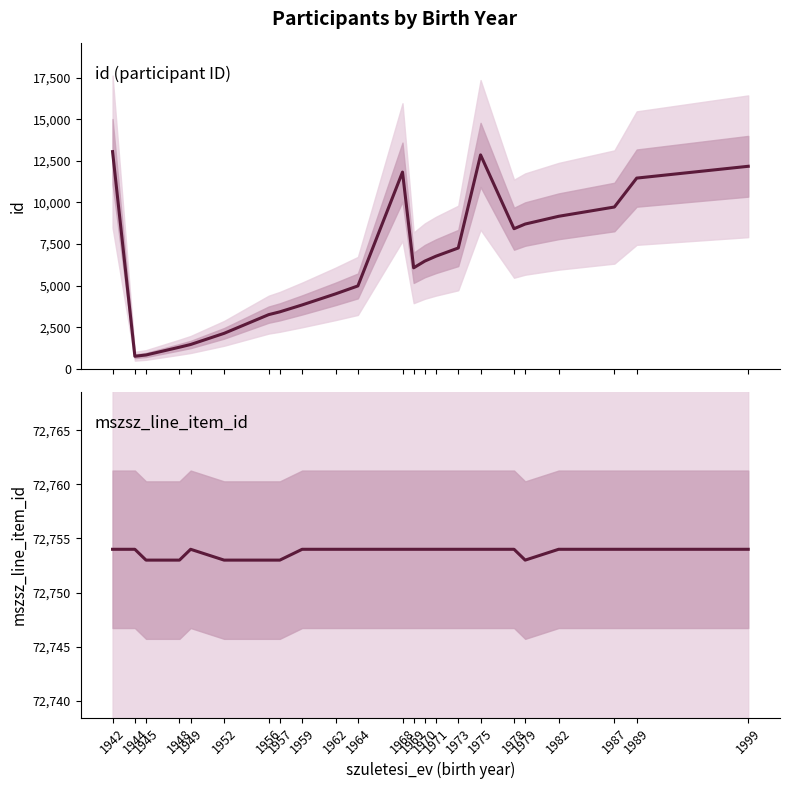

At which label does mszsz_line_item_id reach its peak?

1942